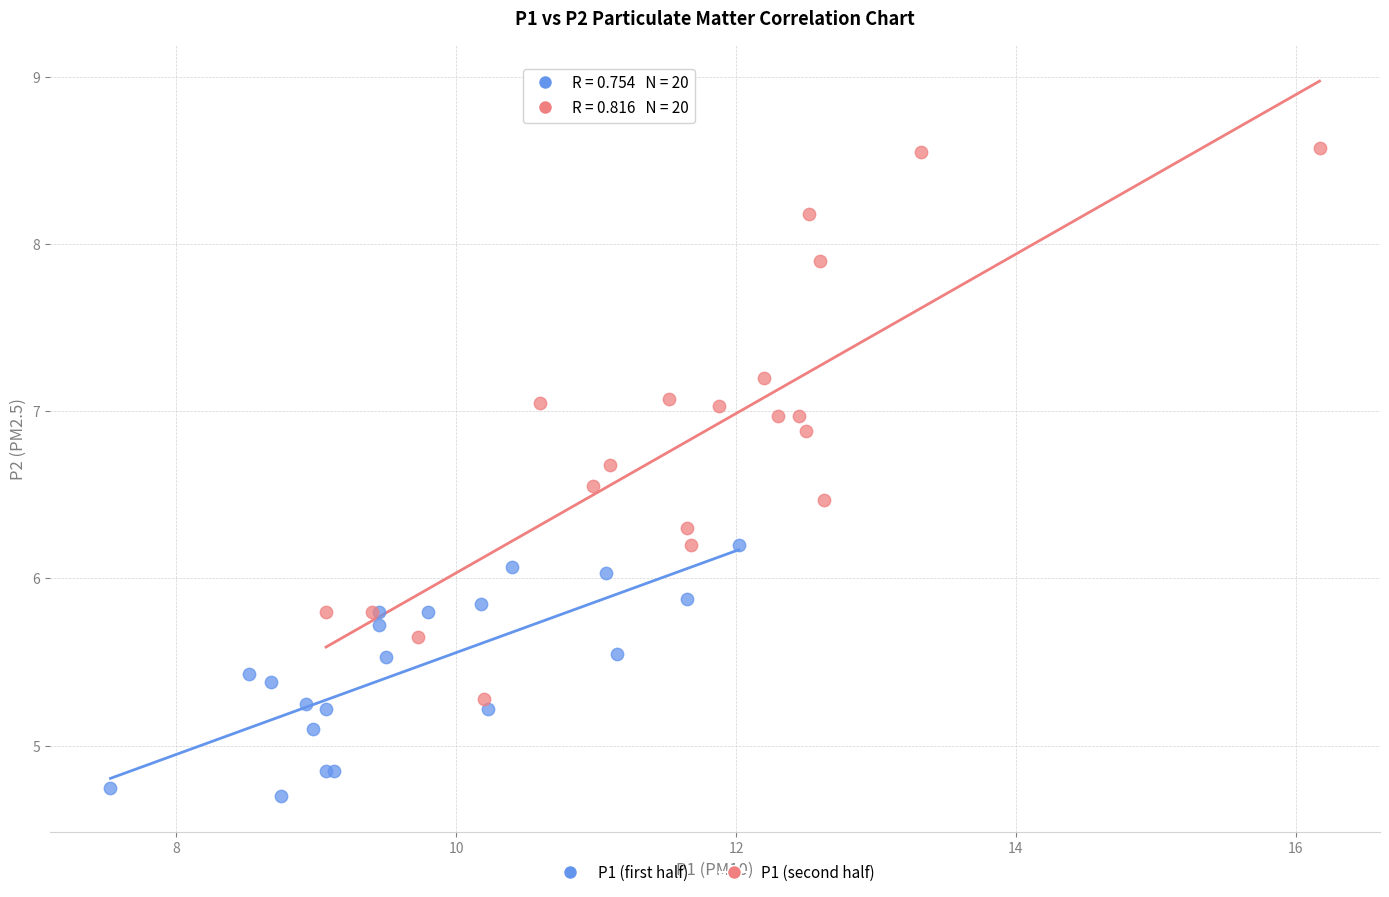

Which series contains the highest Y value?

P1 (second half)